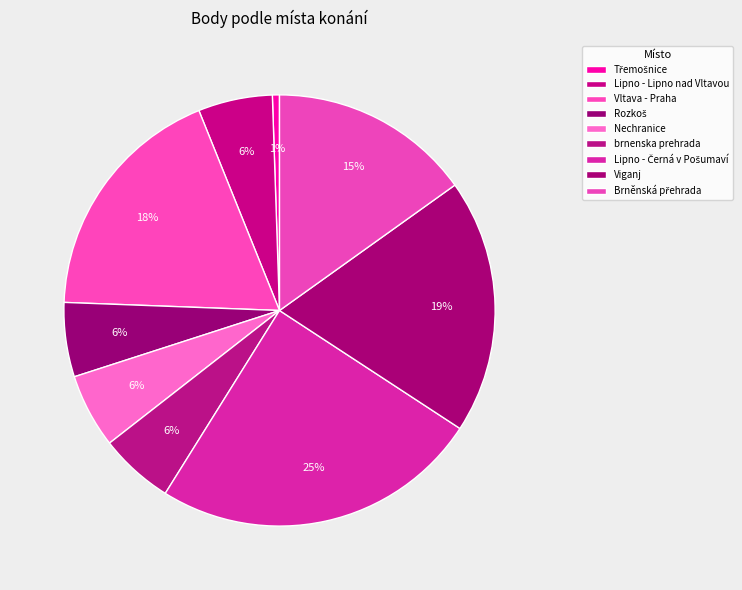

To the nearest percent, what is the combined percentage of Třemošnice and Lipno - Lipno nad Vltavou?

6%